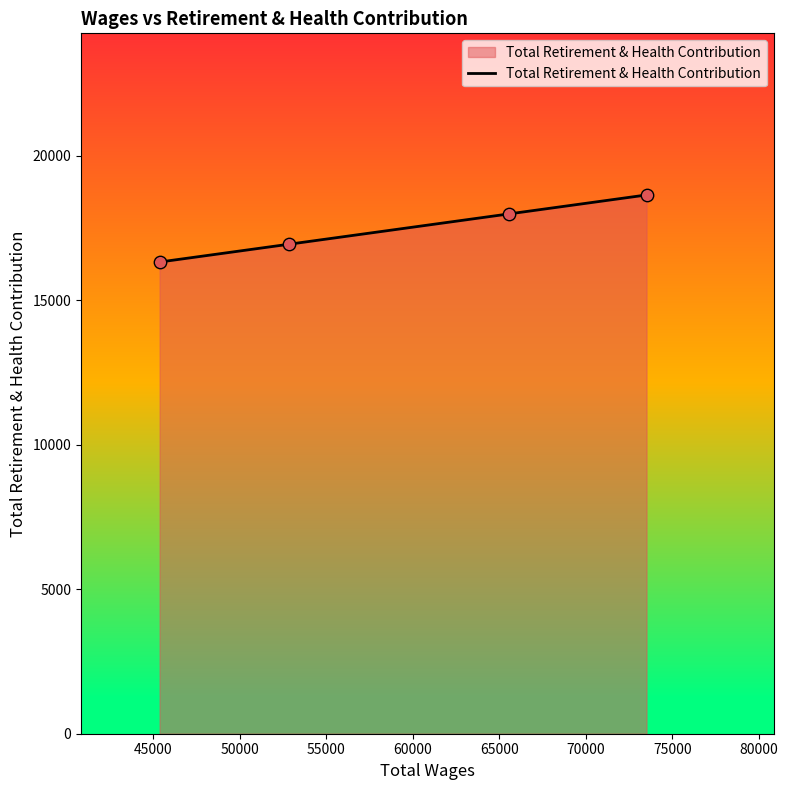

What is the average value?

17466